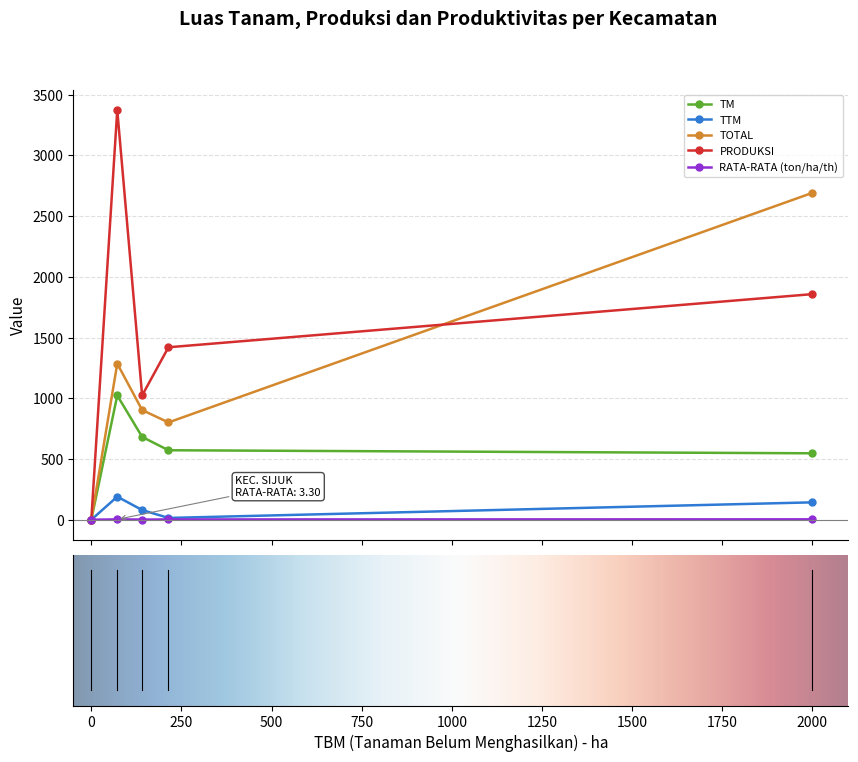

Which series has the largest range (max minus min)?

PRODUKSI